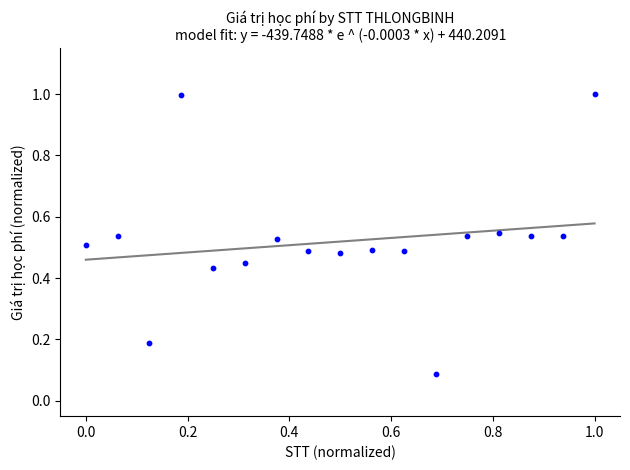

What is the range of Y values (max minus min)?

0.9